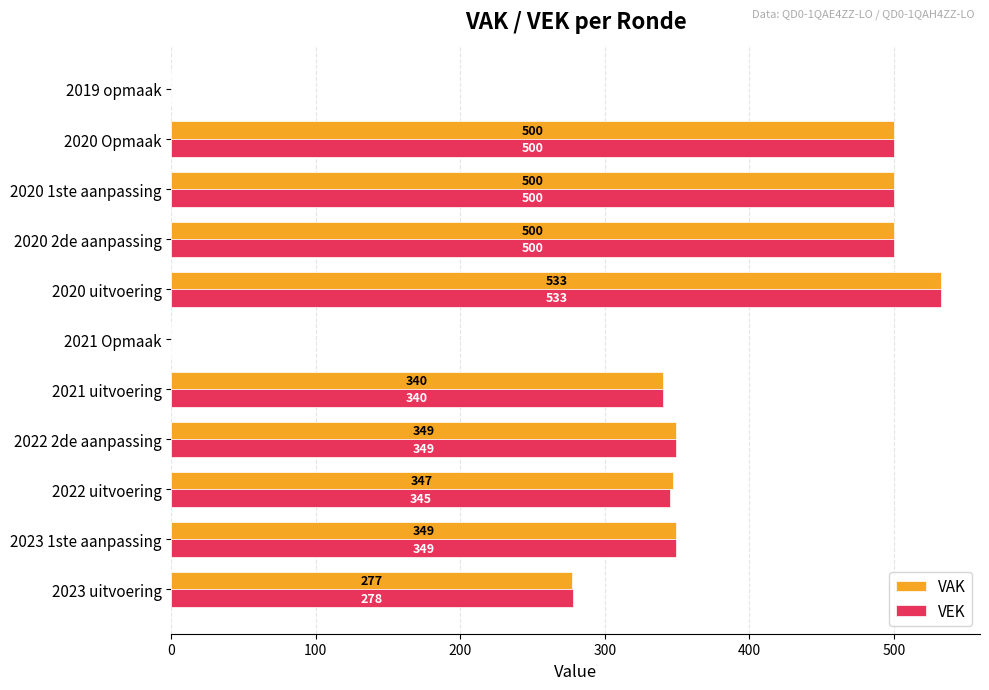

What is the maximum value shown in the chart?

533